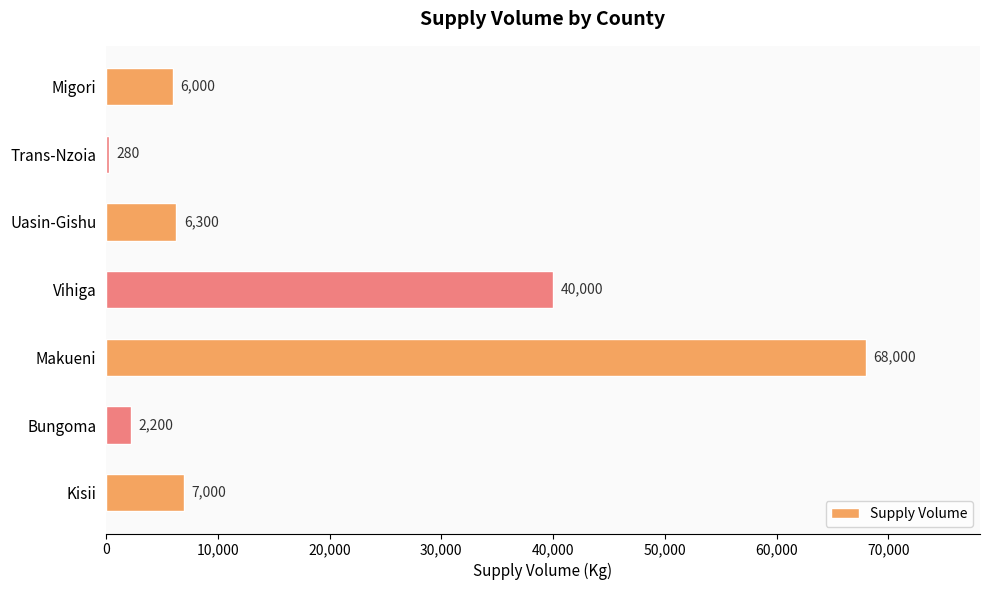

Are the bars grouped side by side (vs. stacked)?

No